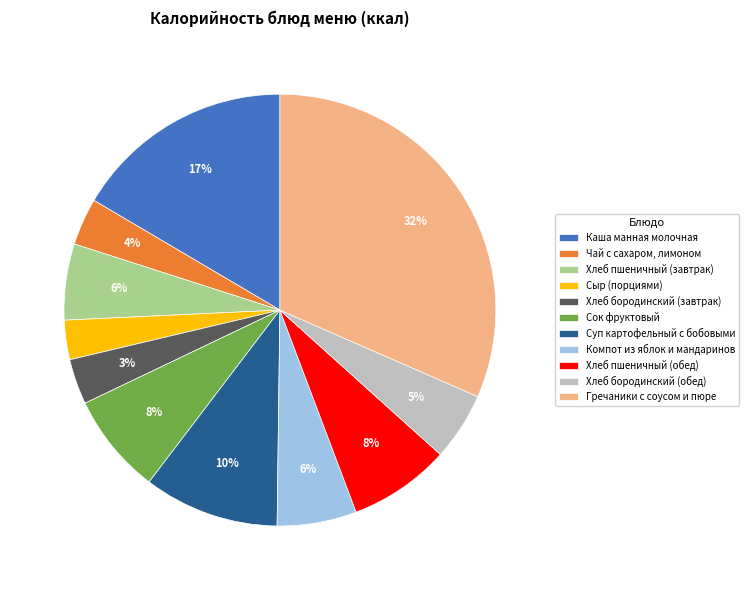

Is there any slice that represents more than half of the pie?

No